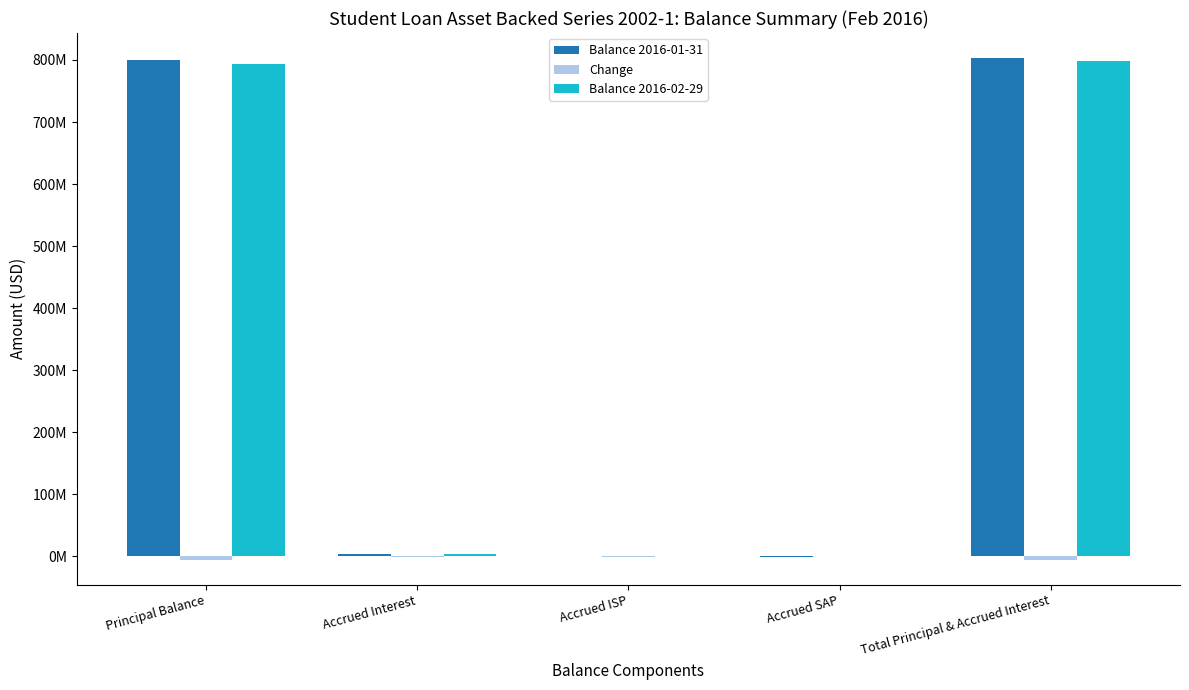

What is the label of the 3rd bar from the right?

Accrued ISP